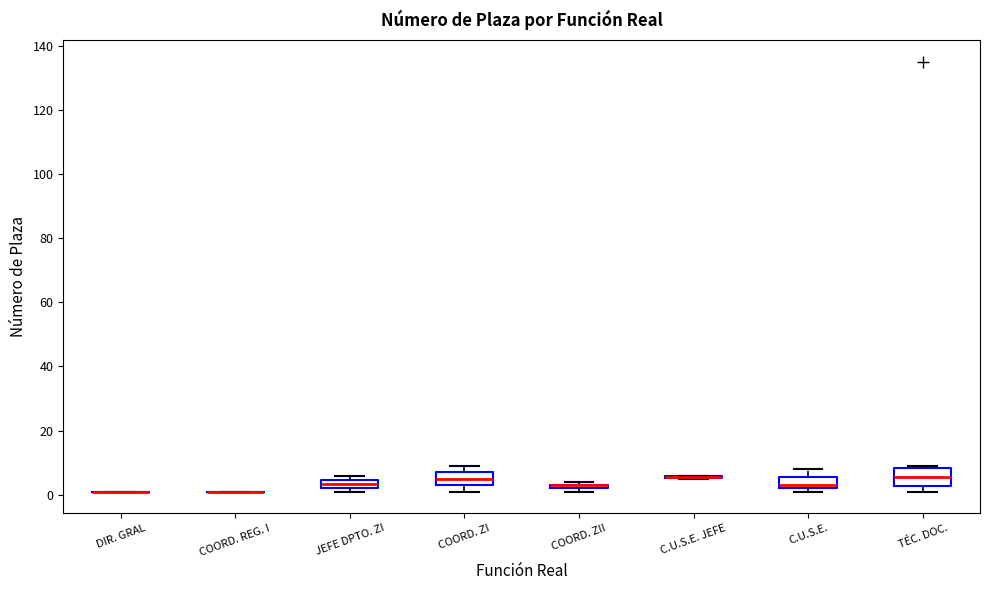

Where is the lower edge of the box for JEFE DPTO. ZI on the y-axis? The values are not printed on the chart, so give them approximately, as read against the axis.

2